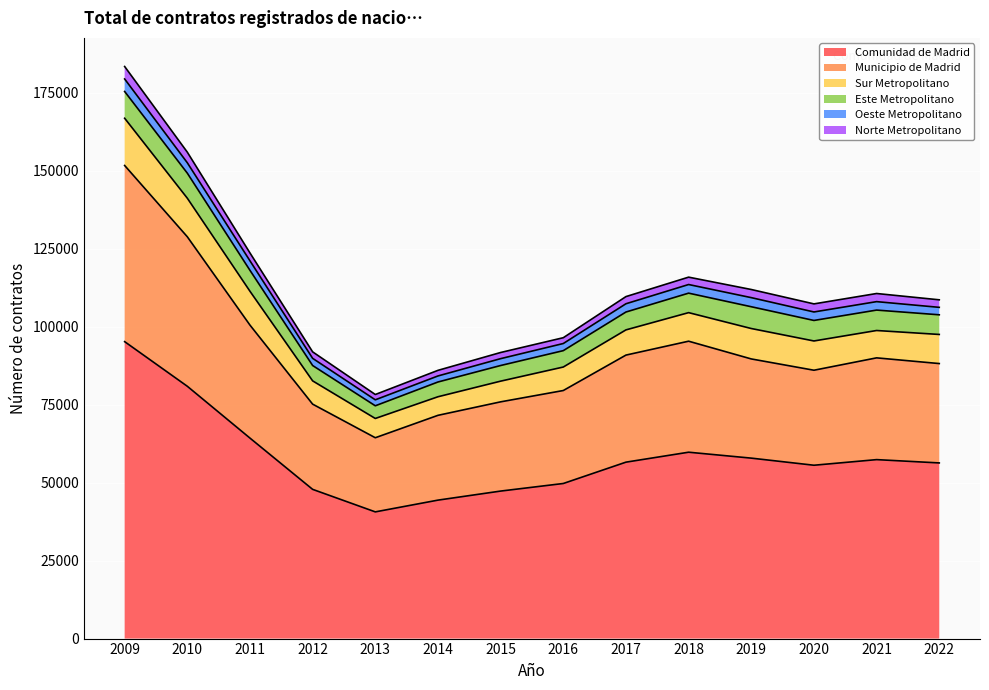

Which series has the largest total across all categories?

Comunidad de Madrid